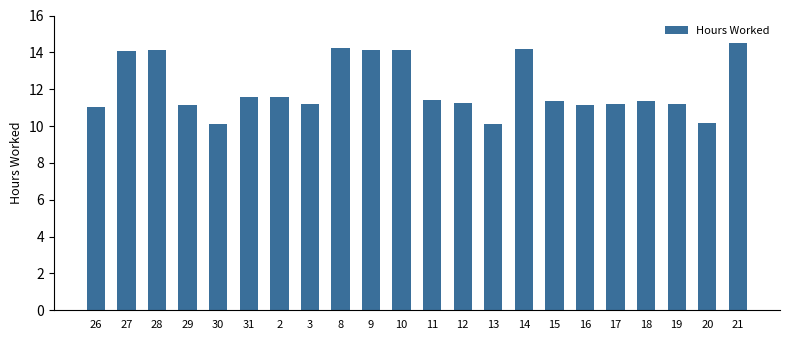

What is the average value?

12.1